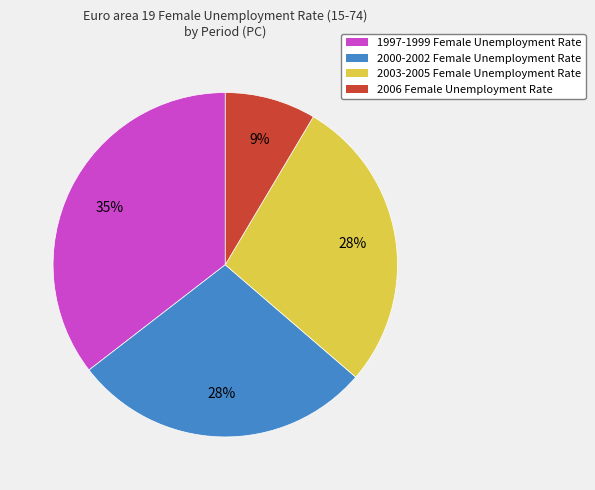

Do 1997-1999 Female Unemployment Rate and 2003-2005 Female Unemployment Rate together represent more than half of the pie?

Yes